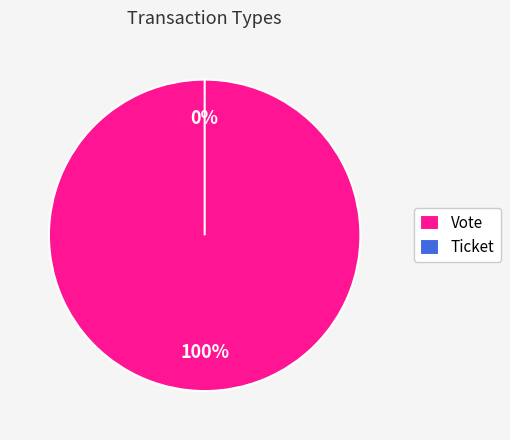

What is the change in value from Vote to Ticket?

-1